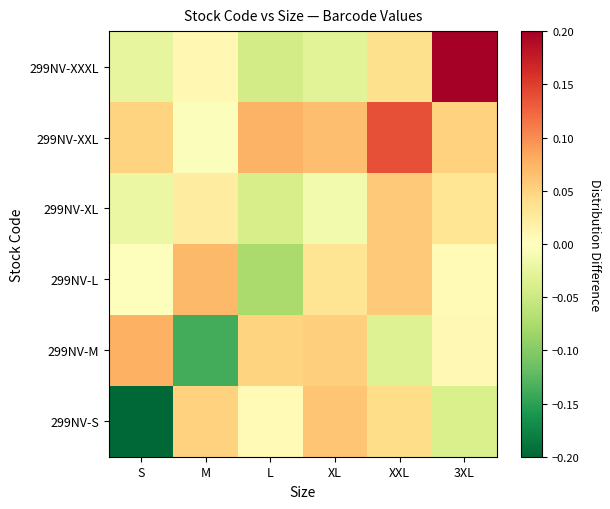

Reading right to left, transcribe all the data shown in this chart.

299NV-S: 3XL=-0.0	XXL=0.0	XL=0.1	L=0.0	M=0.1	S=-0.2
299NV-M: 3XL=0.0	XXL=-0.0	XL=0.1	L=0.0	M=-0.1	S=0.1
299NV-L: 3XL=0.0	XXL=0.1	XL=0.0	L=-0.1	M=0.1	S=-0.0
299NV-XL: 3XL=0.0	XXL=0.1	XL=-0.0	L=-0.0	M=0.0	S=-0.0
299NV-XXL: 3XL=0.1	XXL=0.1	XL=0.1	L=0.1	M=-0.0	S=0.0
299NV-XXXL: 3XL=0.2	XXL=0.0	XL=-0.0	L=-0.0	M=0.0	S=-0.0